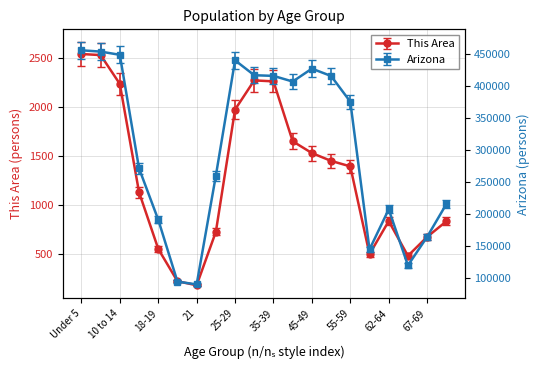

Reading right to left, list all the values displayed in this chart.

This Area: 833.0	674.0	481.0	835.0	498.0	1393.0	1449.0	1529.0	1649.0	2260.0	2270.0	1973.0	726.0	181.0	222.0	552.0	1130.0	2234.0	2528.0	2539.0
Arizona: 208575.2	158851.1	115528.9	200662.0	139769.2	364010.0	403058.3	414211.3	394597.0	403222.2	404194.2	426798.1	251701.4	86661.7	90943.3	184908.2	262826.3	435204.1	440069.6	442043.5